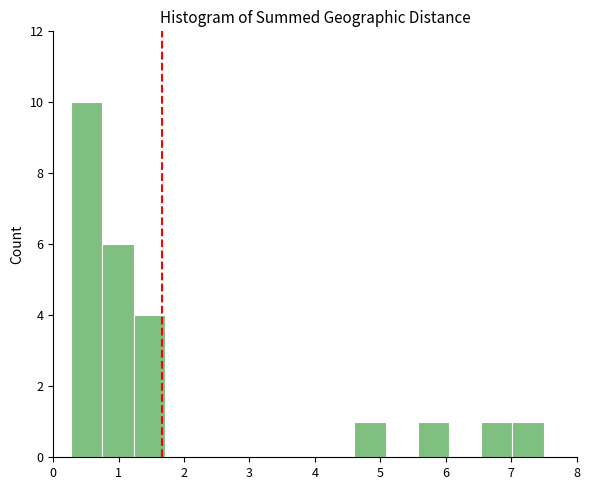

How tall is the bar that spans 6.5 to 7.0 on the x-axis? Neither the bar edges nor the heights are printed on the chart, so give them approximately, as read against the axes.

1